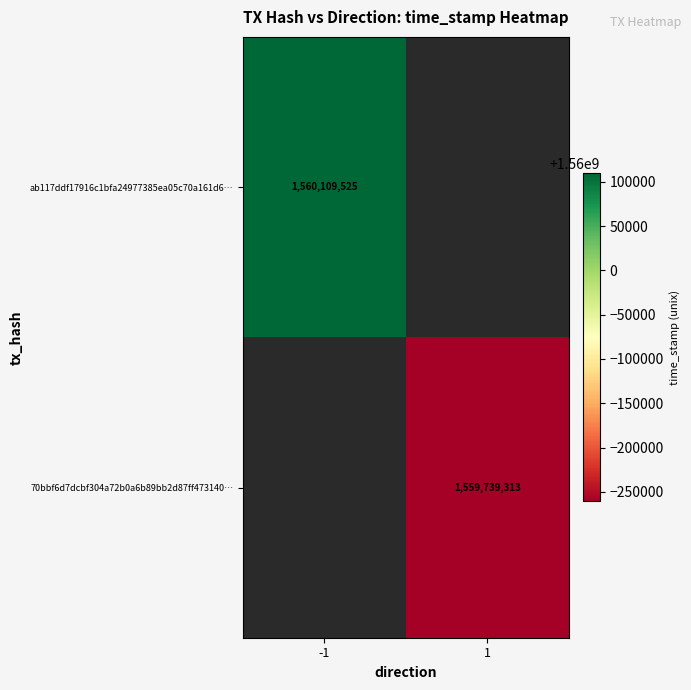

The value of 70bbf6d7dcbf304a72b0a6b89bb2d87ff473140… at 1 is 1559739313. True or false?

True